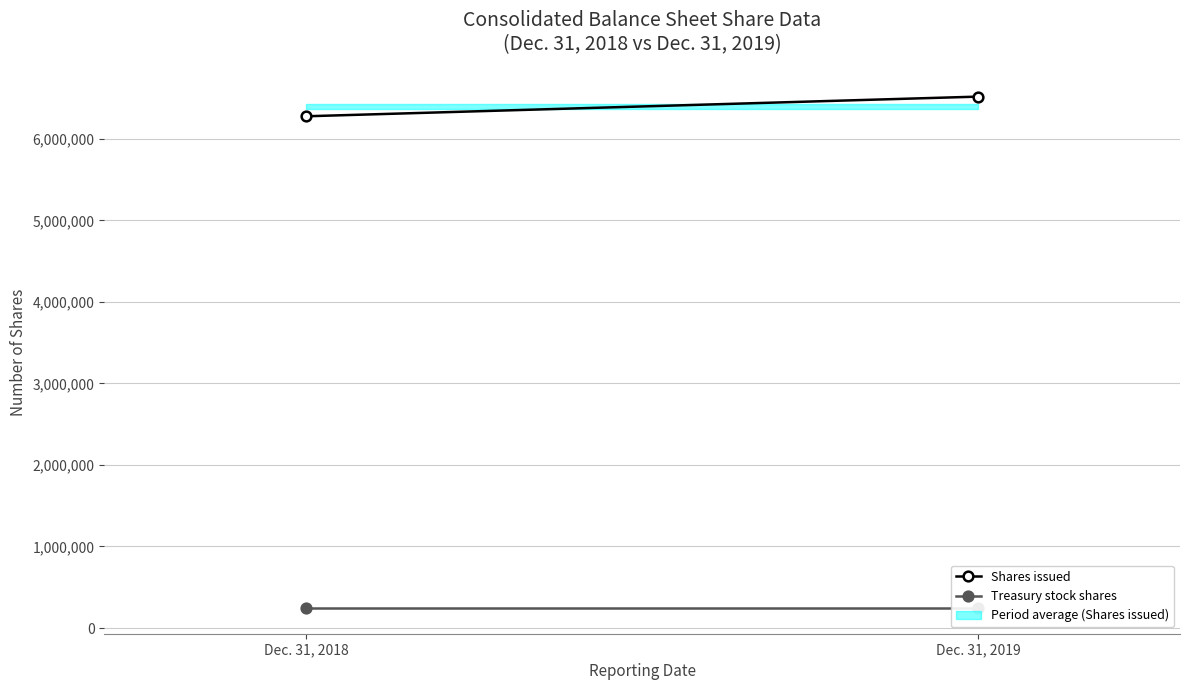

Reading left to right, list all the values displayed in this chart.

Shares issued: 6278481	6519874
Treasury stock shares: 243638	243638